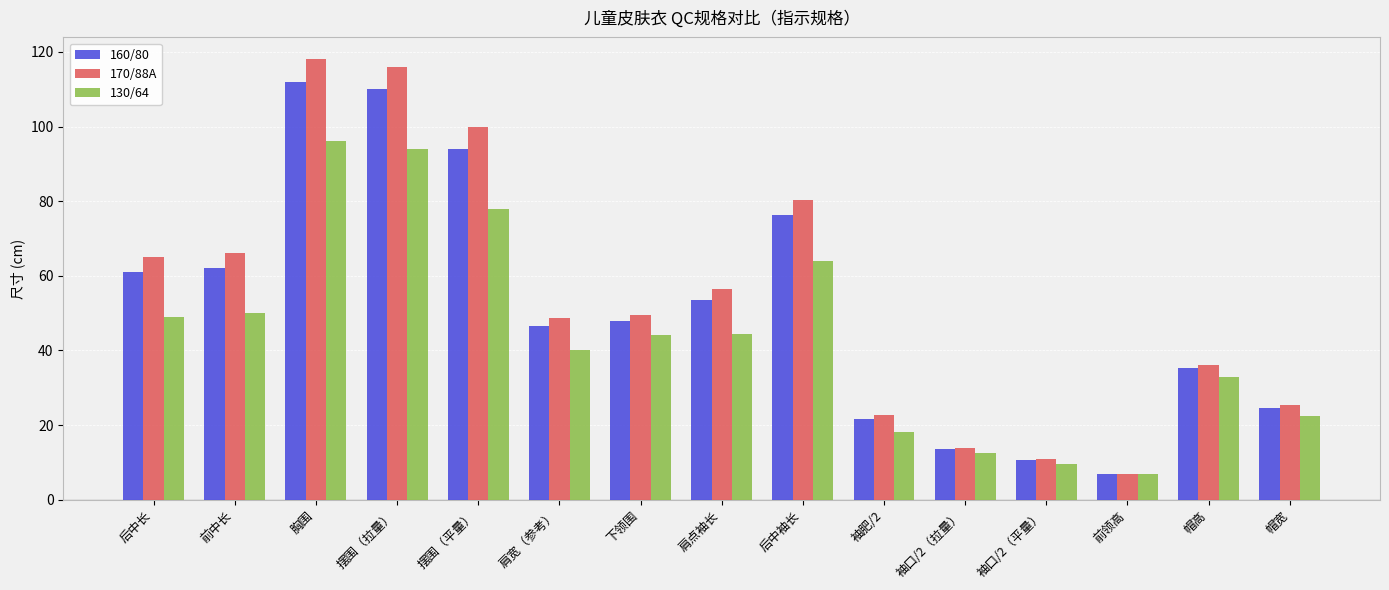

Is the value of 170/88A at 袖口/2（平量） greater than the value of 160/80 at 前领高?

Yes